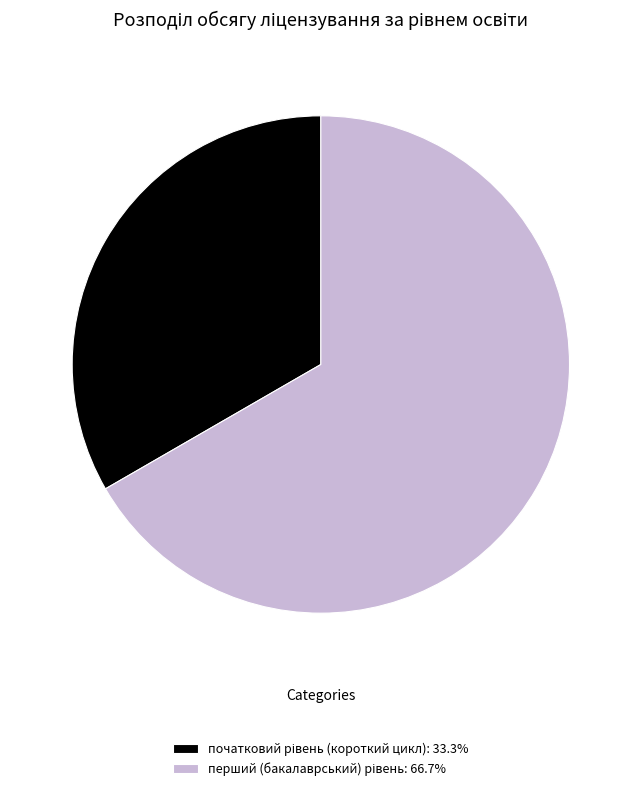

Is there a majority slice in this chart?

Yes